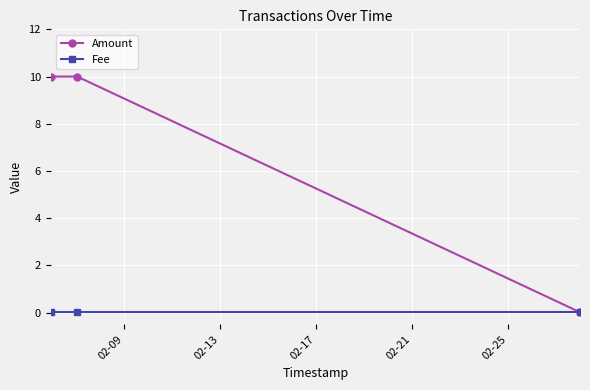

Which series has the largest total across all categories?

Amount